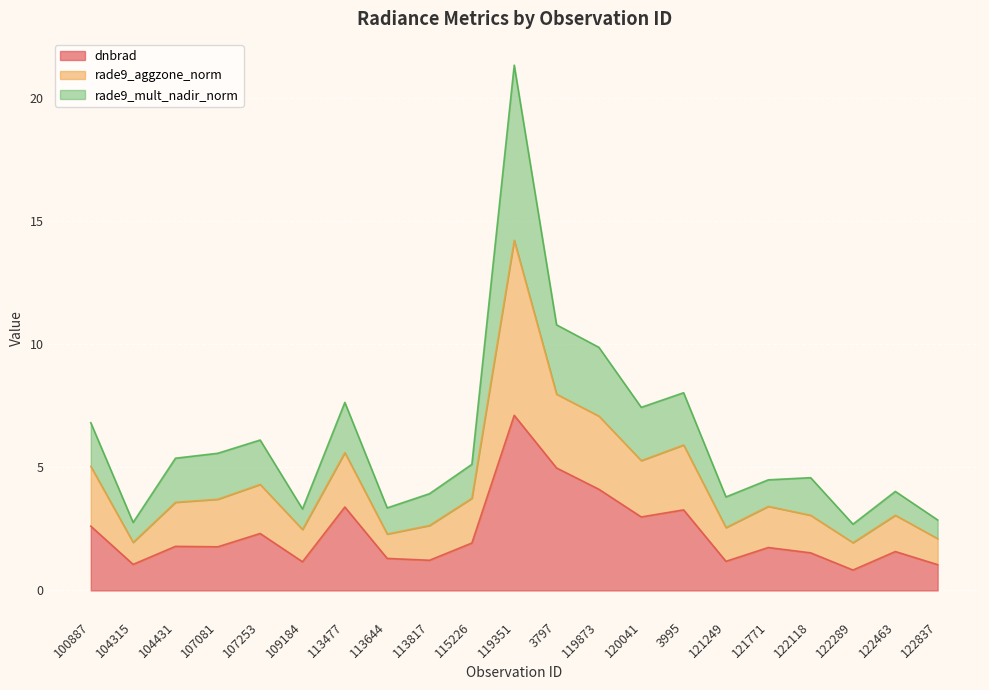

True or false: rade9_aggzone_norm and dnbrad intersect in this chart.

False